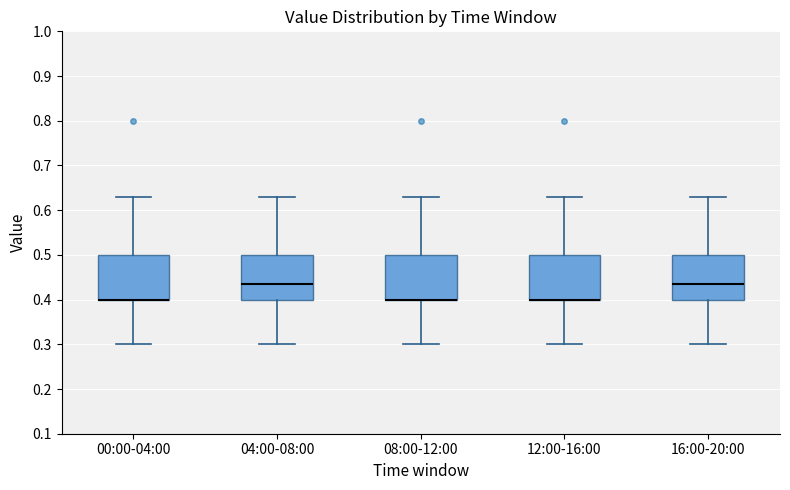

Where does the lower whisker of the box for 04:00-08:00 end on the y-axis? The values are not printed on the chart, so give them approximately, as read against the axis.

0.30